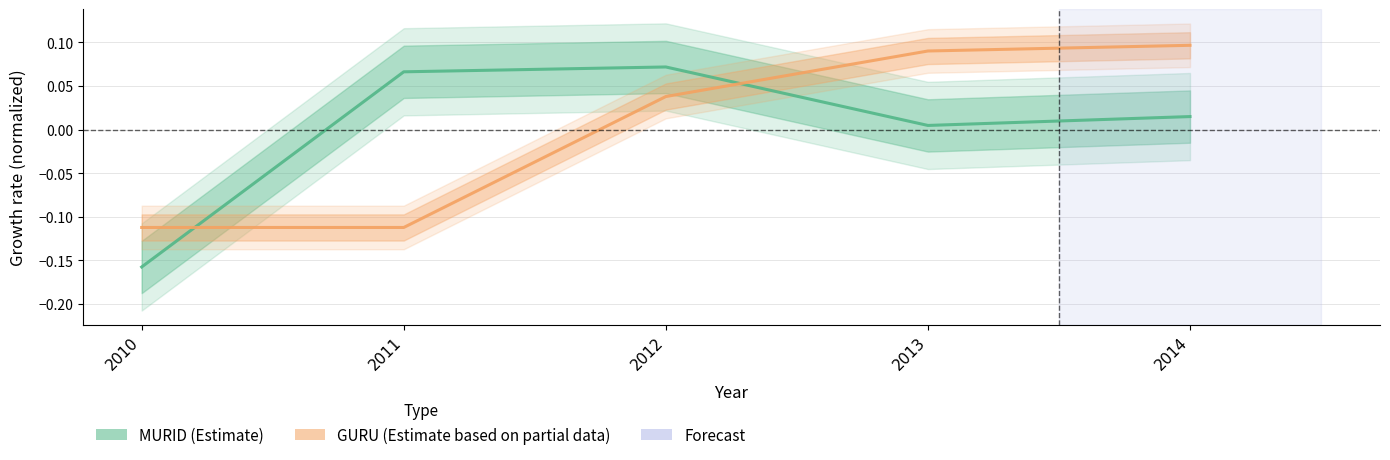

Between 2011 and 2013, which series saw the biggest shift?

GURU